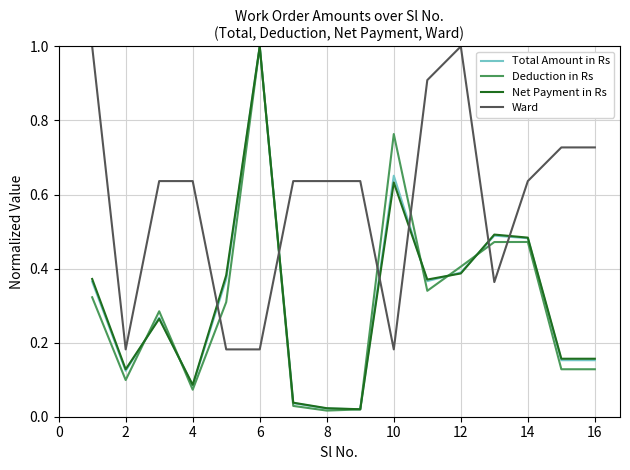

Which series has the widest spread of values?

Deduction in Rs